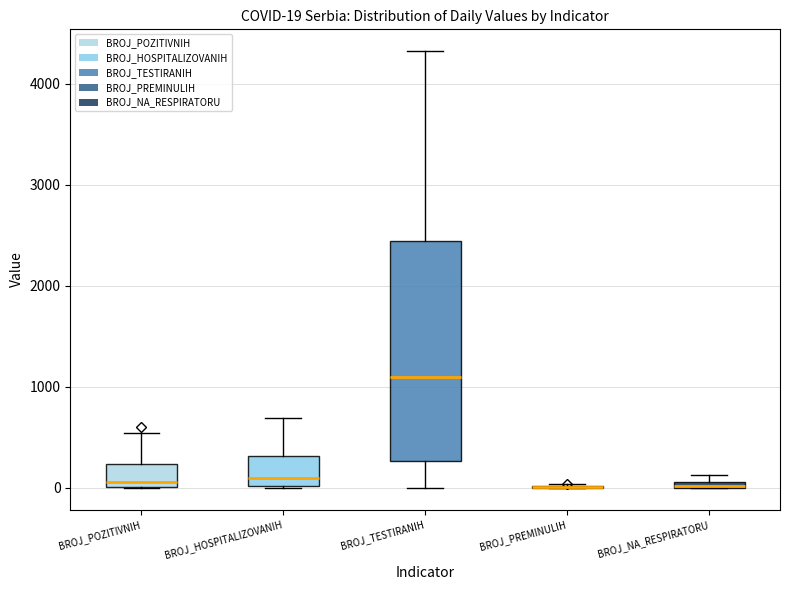

Comparing the boxes themselves (not the whiskers), which one is the tallest?

BROJ_TESTIRANIH